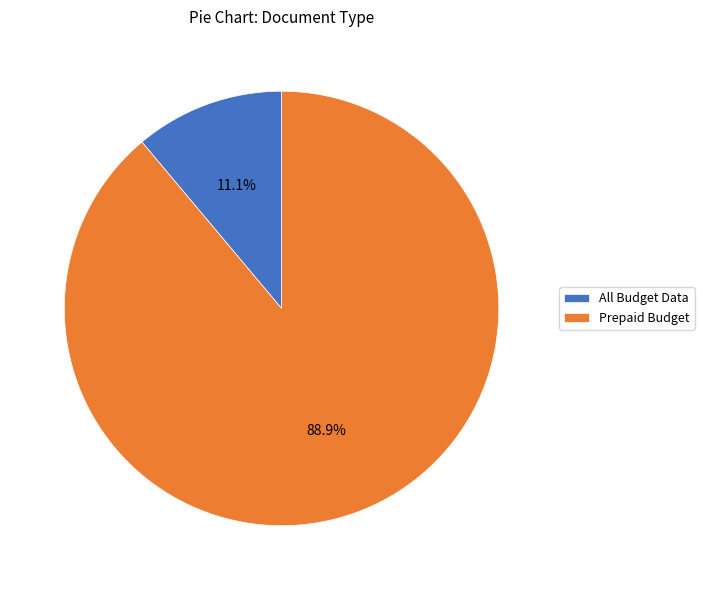

To the nearest percent, what is the average slice percentage?

50%